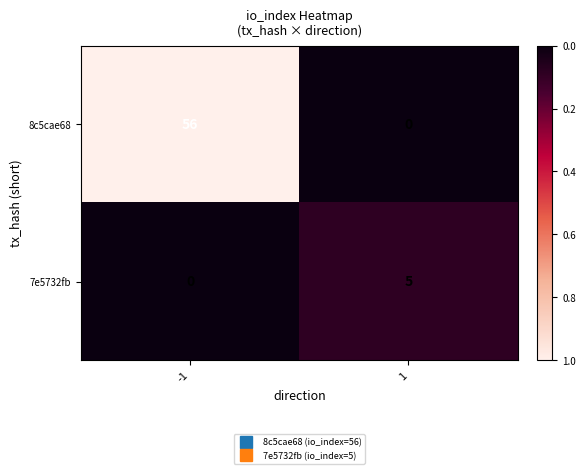

Reading left to right, extract all data points from this chart.

8c5cae68: -1=56	1=0
7e5732fb: -1=0	1=5